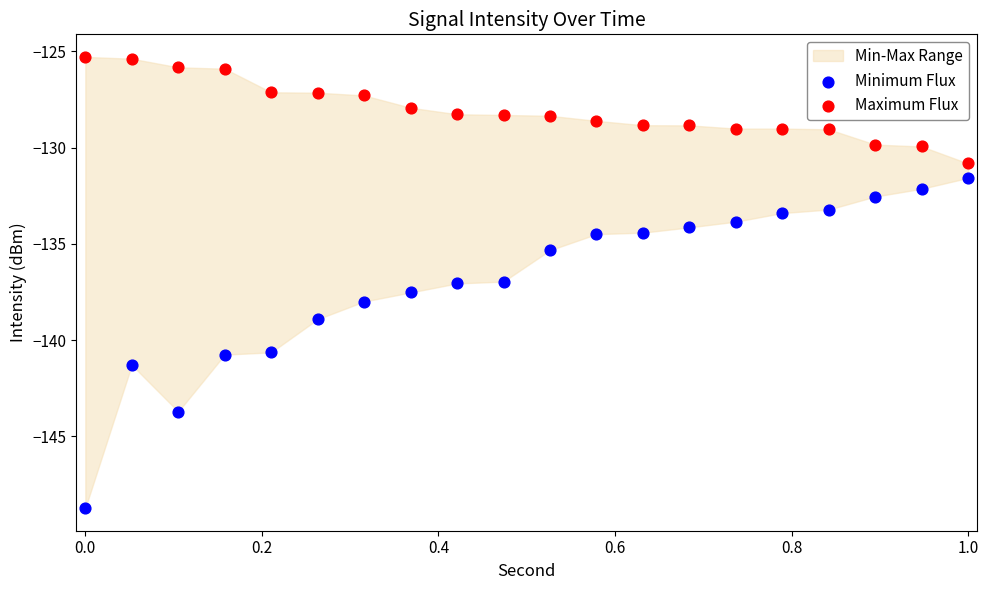

Across all data points, what is the range of Y values (max minus min)?

23.4